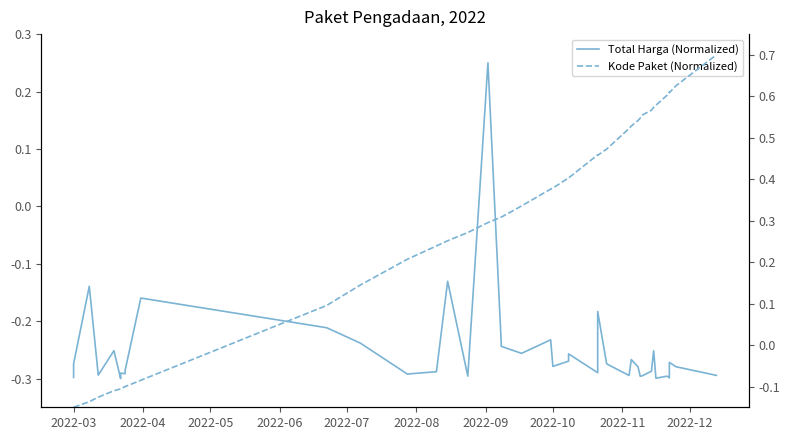

List the series in order of their peak value, highest first.

Kode Paket (Normalized), Total Harga (Normalized)